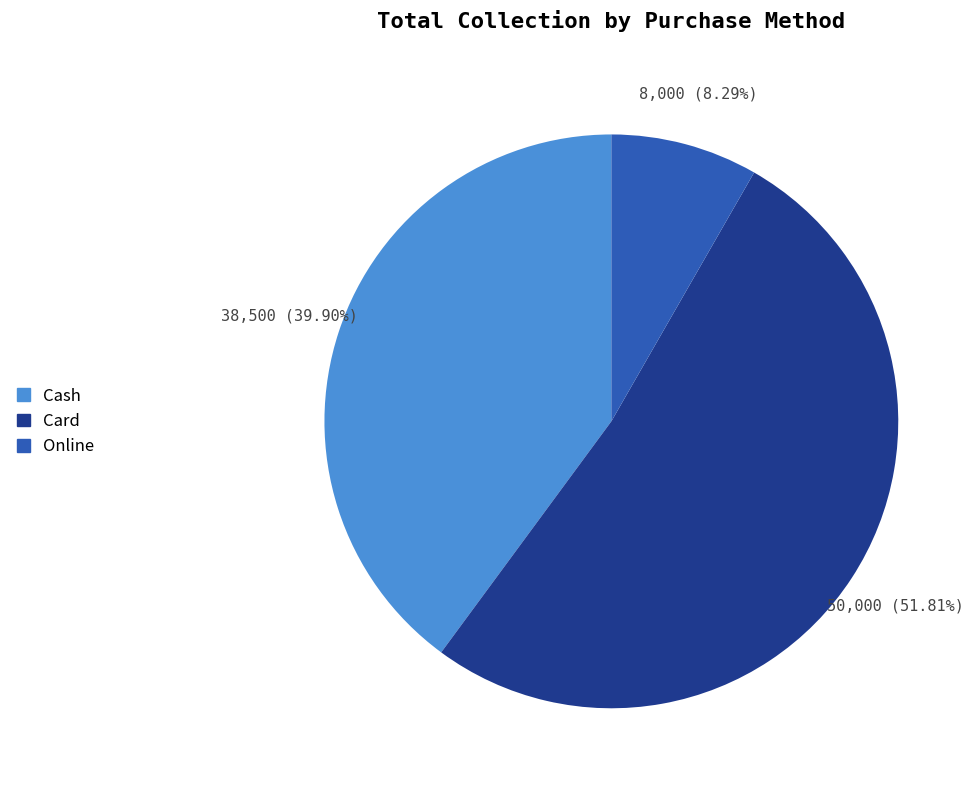

Which category has the biggest portion of the pie?

Card